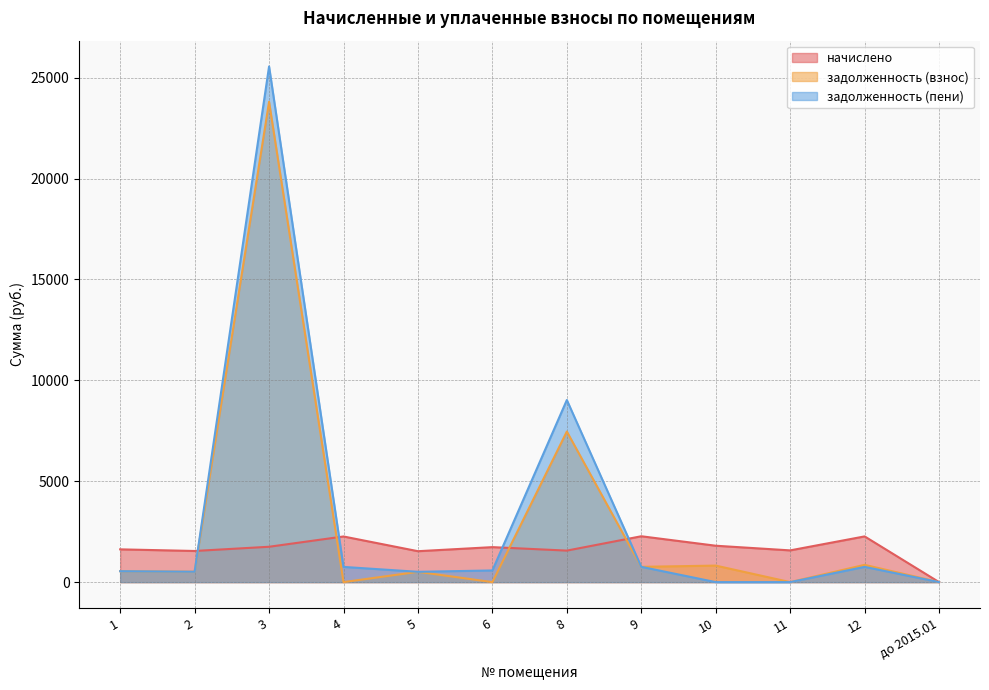

True or false: начислено and задолженность (пени) intersect in this chart.

True